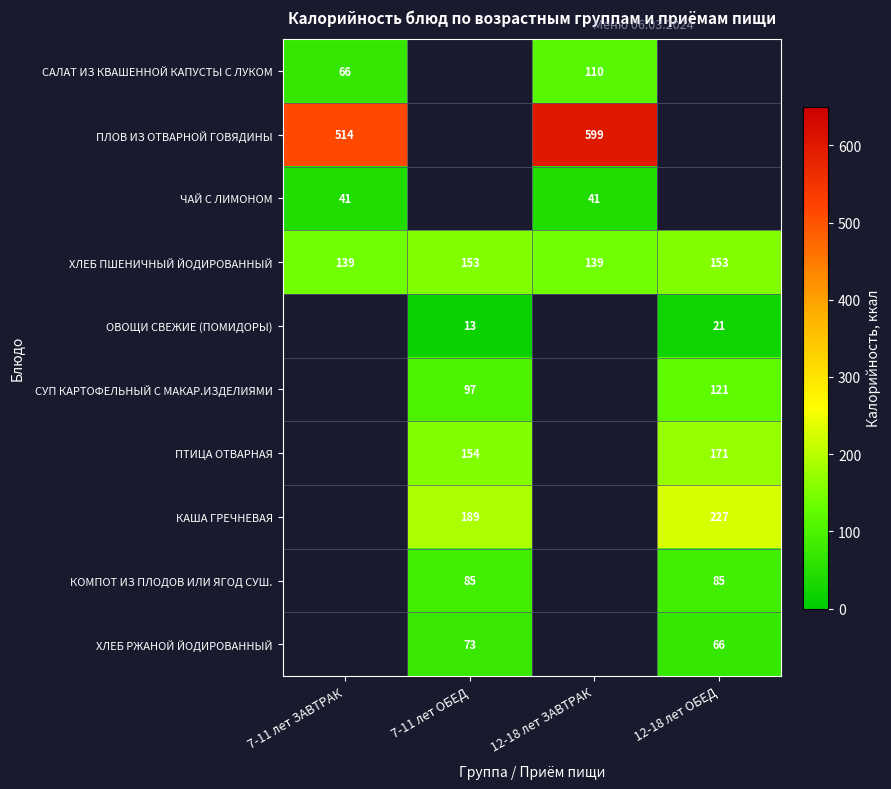

What is the smallest value displayed?

12.8